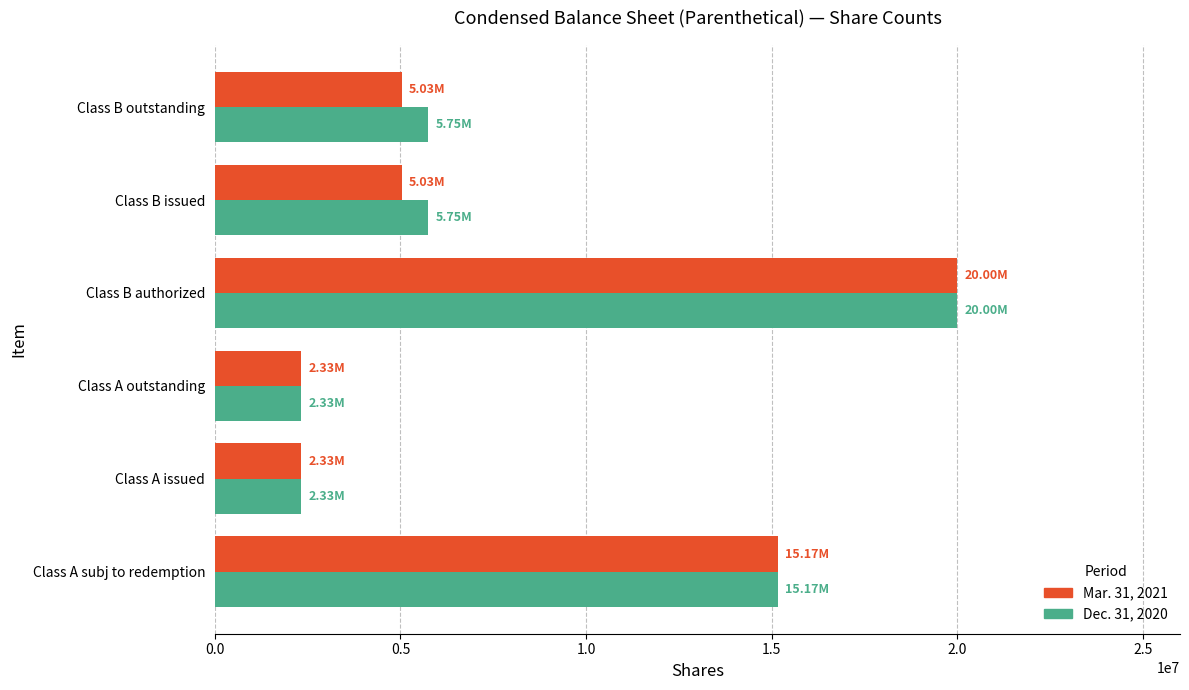

Rank the series by their average value, from highest to lowest.

Dec. 31, 2020, Mar. 31, 2021